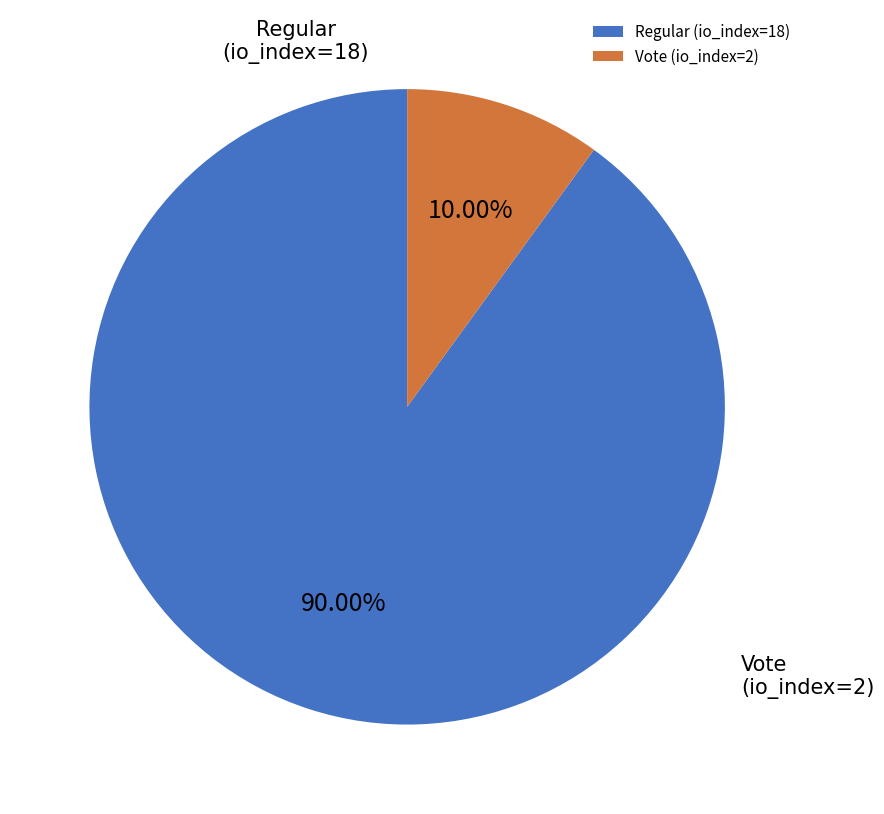

To the nearest percent, what portion does Regular (io_index=18) represent?

90%